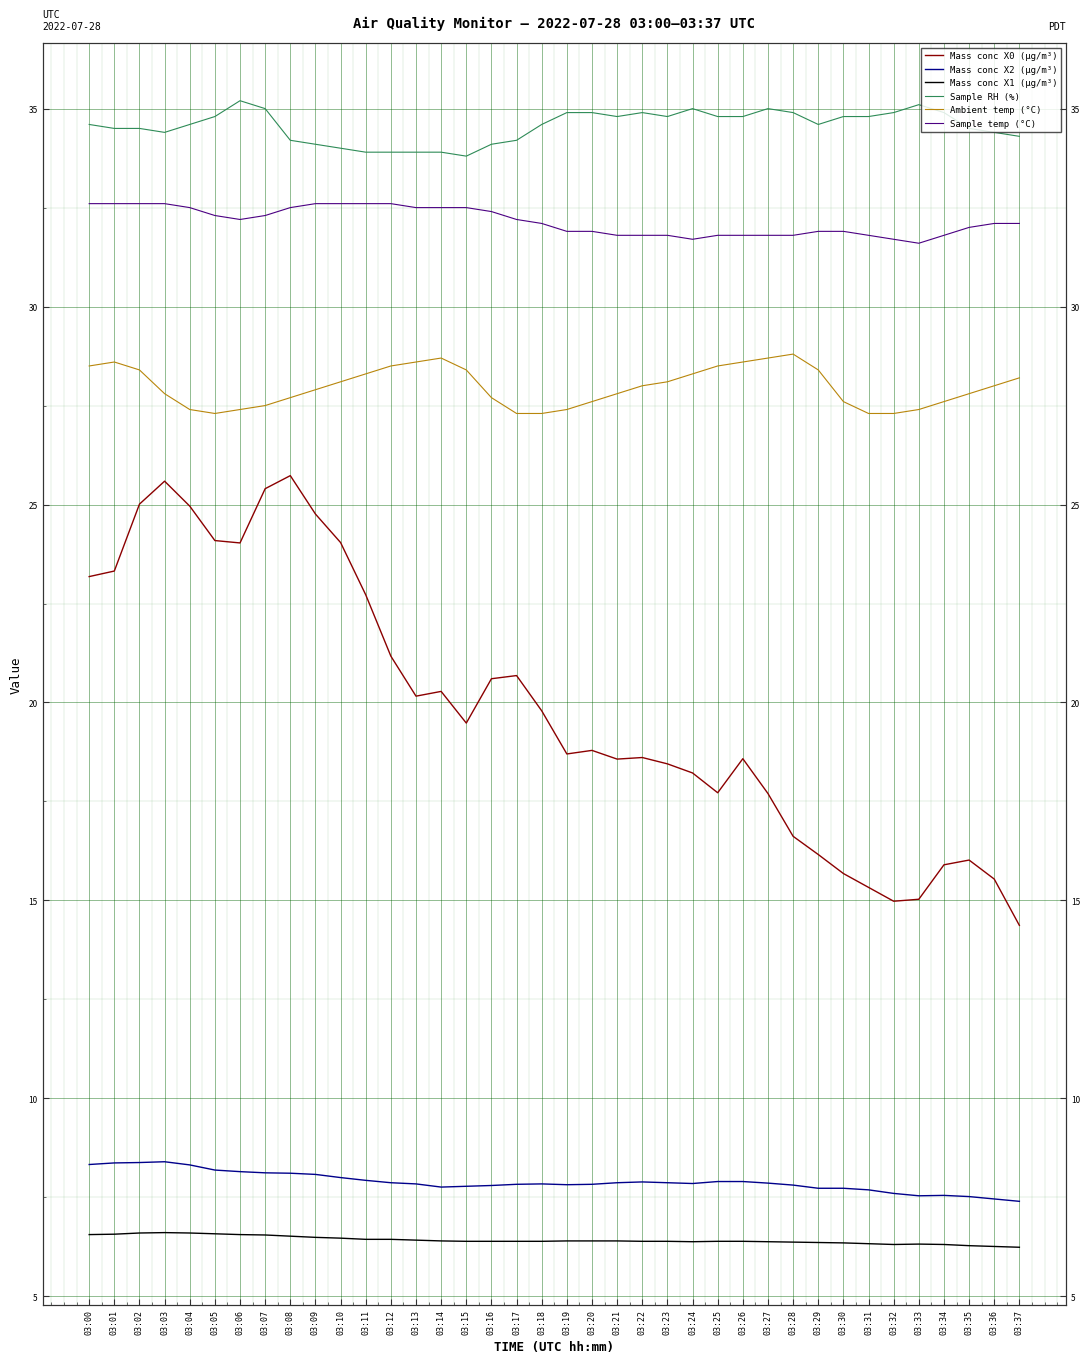

At which category does Ambient temp (°C) reach its first local valley?

03:05